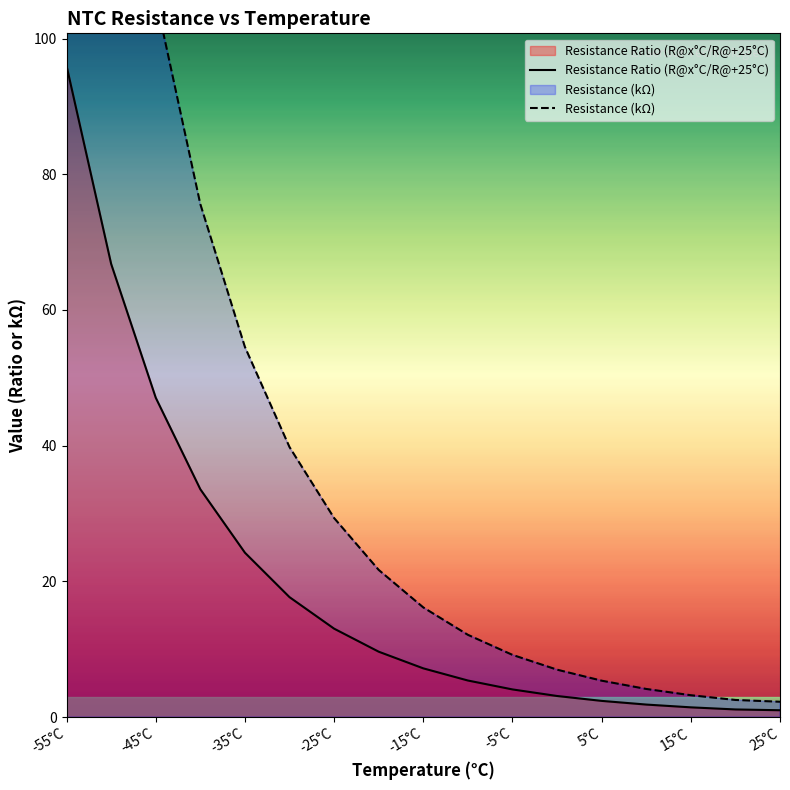

Reading left to right, transcribe all the data shown in this chart.

Resistance Ratio (R@x°C/R@+25°C): 96.0	66.8	47.1	33.6	24.2	17.7	13.0	9.6	7.2	5.4	4.1	3.1	2.4	1.8	1.4	1.1	1.0
Resistance (kΩ): 216.1	150.4	106.0	75.6	54.5	39.8	29.3	21.7	16.2	12.1	9.2	7.0	5.4	4.1	3.2	2.5	2.3